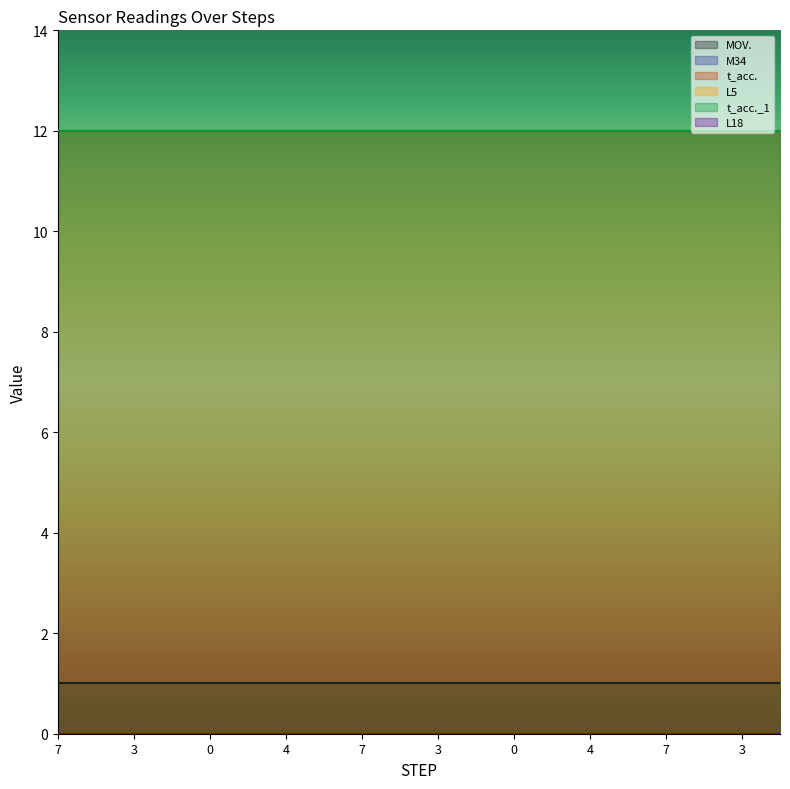

Reading left to right, what are all the values shown in this chart?

MOV.: 1	1	1	1	1	1	1	1	1	1	1	1	1	1	1	1	1	1	1	1
M34: 0	0	0	0	0	0	0	0	0	0	0	0	0	0	0	0	0	0	0	0
t_acc.: 12	12	12	12	12	12	12	12	12	12	12	12	12	12	12	12	12	12	12	12
L5: 0	0	0	0	0	0	0	0	0	0	0	0	0	0	0	0	0	0	0	0
t_acc._1: 12	12	12	12	12	12	12	12	12	12	12	12	12	12	12	12	12	12	12	12
L18: 0	0	0	0	0	0	0	0	0	0	0	0	0	0	0	0	0	0	0	0